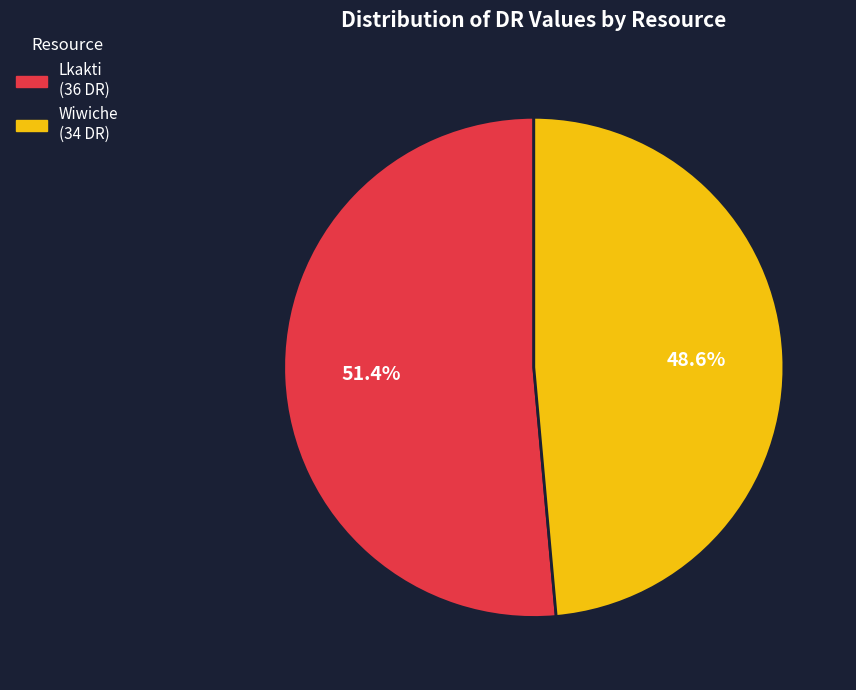

To the nearest percent, what is the difference between the Lkakti and Wiwiche slice percentages?

3%